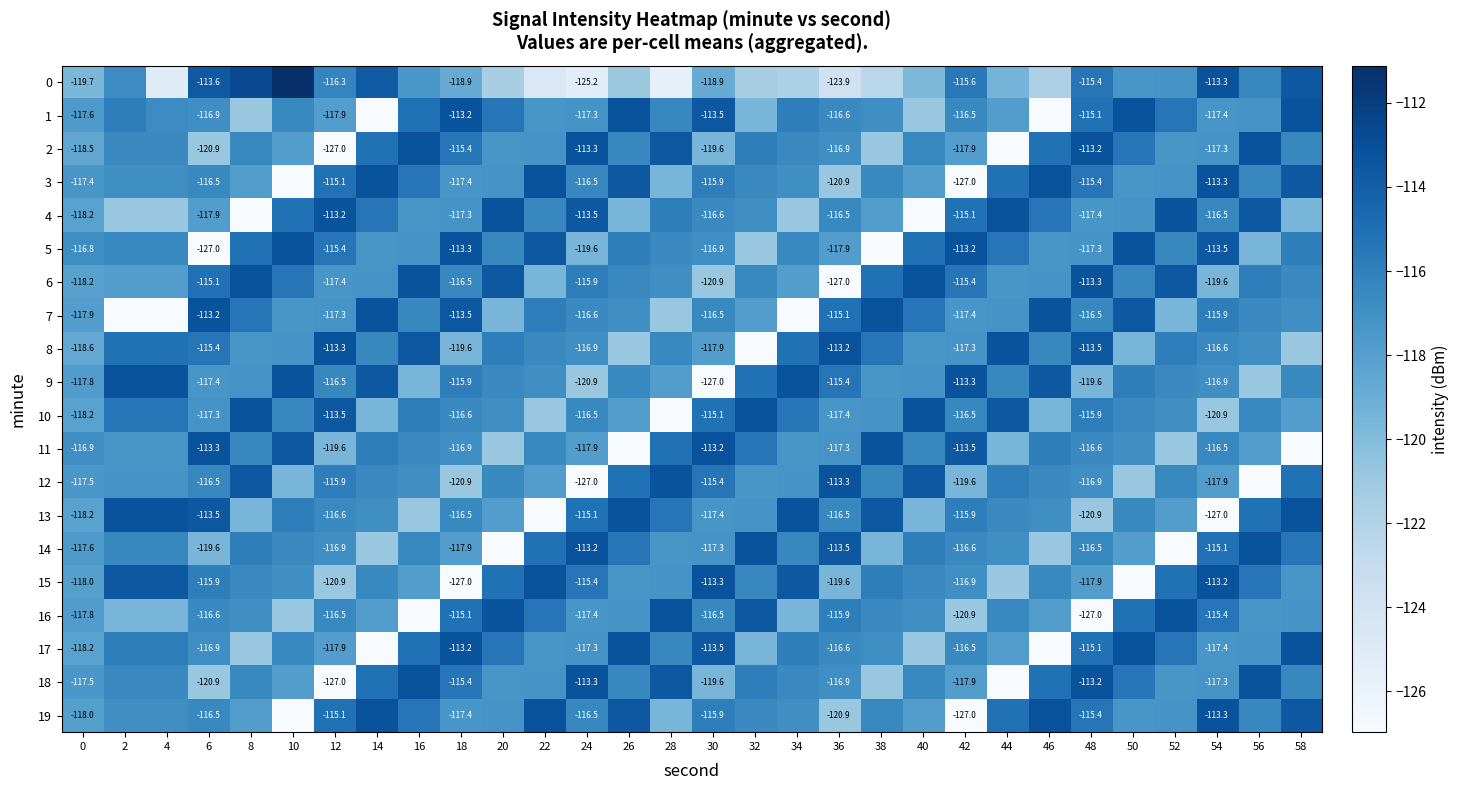

Is it true that 16 equals -202.9 at 2?

False